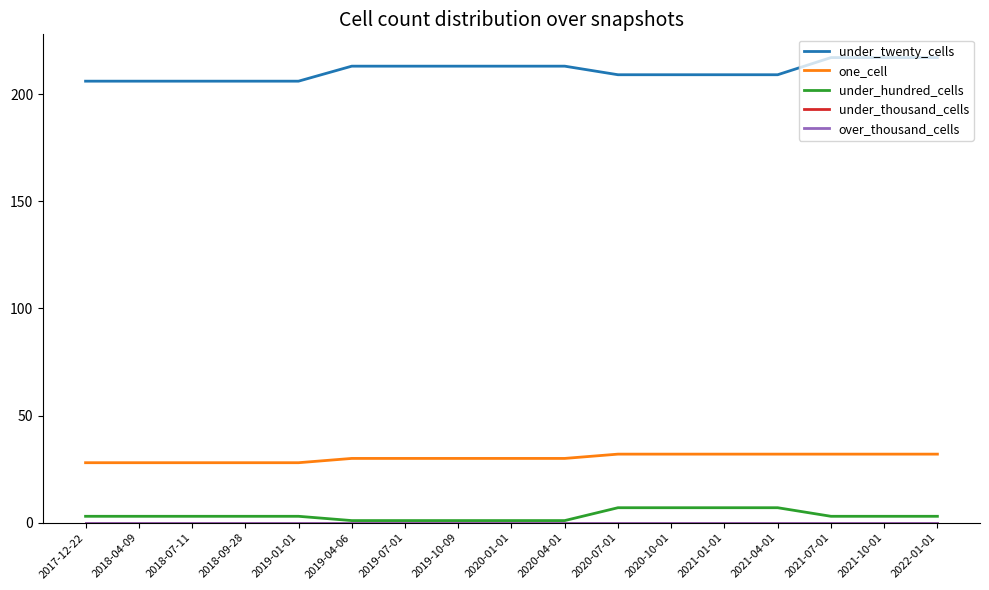

True or false: under_twenty_cells and under_hundred_cells cross at least once.

False